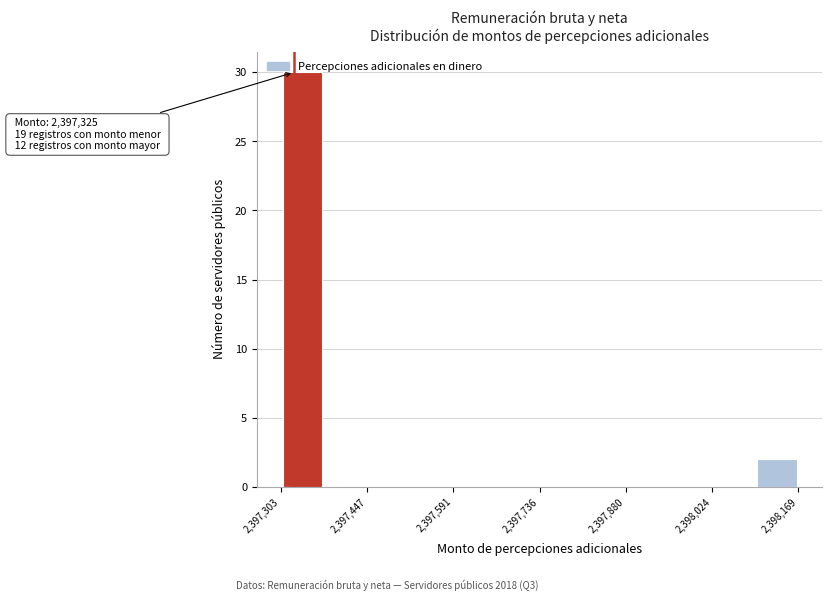

Read against the x-axis, roughly where is the centre of the tallest bar?

2397340